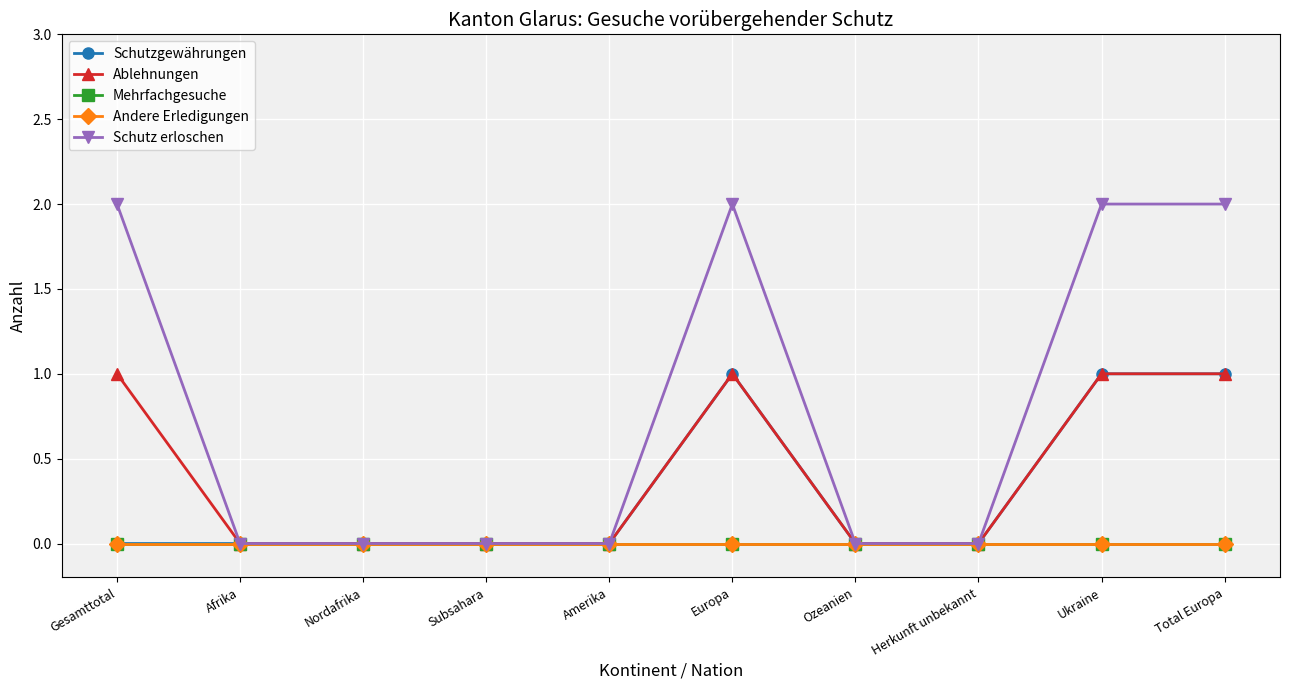

Is this an area chart (filled region under the line)?

No